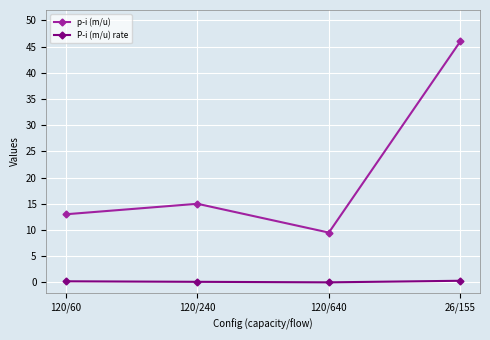

What is the difference between the second highest and second lowest values in the p­i (m/u) series?

2.0